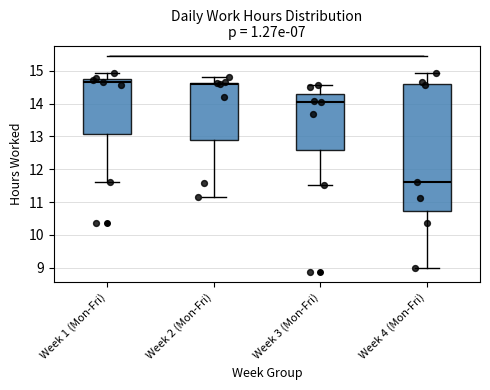

Reading left to right, transcribe this box plot: for each box, give where its median line is, the range the box spans, and where its two whiskers end, as read against the y-axis. The values are not printed on the chart, so give them approximately, as read against the axis.

Week 1 (Mon-Fri): median 14.7, box 13.1 to 14.8, whiskers 11.6 to 14.9
Week 2 (Mon-Fri): median 14.6 (just below the box's upper edge), box 12.9 to 14.6, whiskers 11.2 to 14.8
Week 3 (Mon-Fri): median 14.1, box 12.6 to 14.3, whiskers 11.5 to 14.6
Week 4 (Mon-Fri): median 11.6, box 10.7 to 14.6, whiskers 9.0 to 14.9